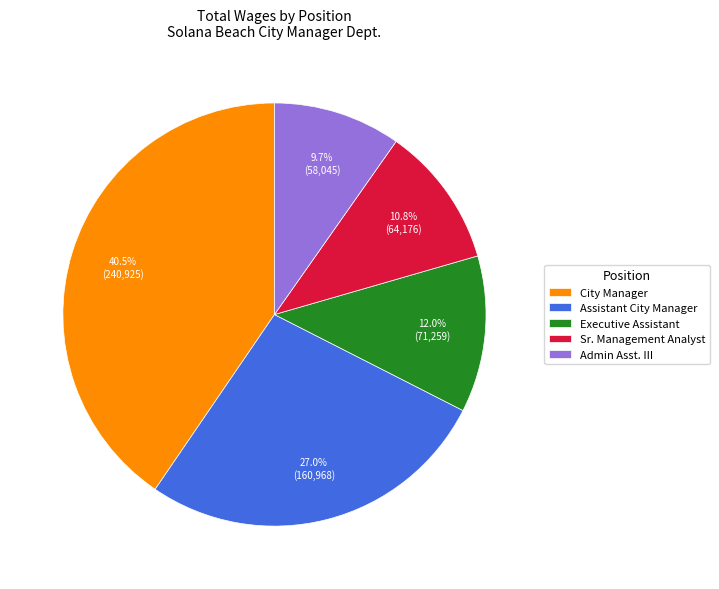

Which slice is the smallest?

Admin Asst. III